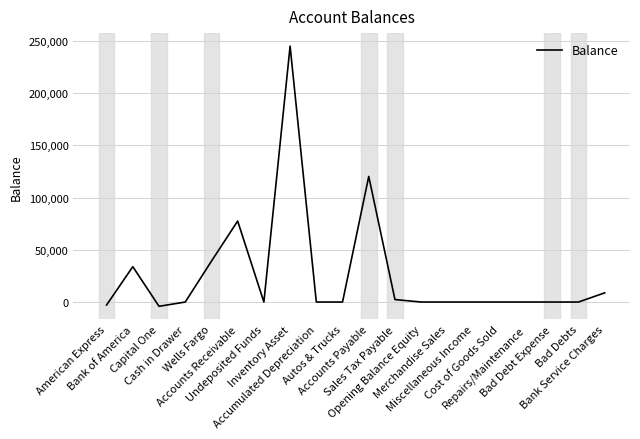

What is the maximum value shown in the chart?

244901.0